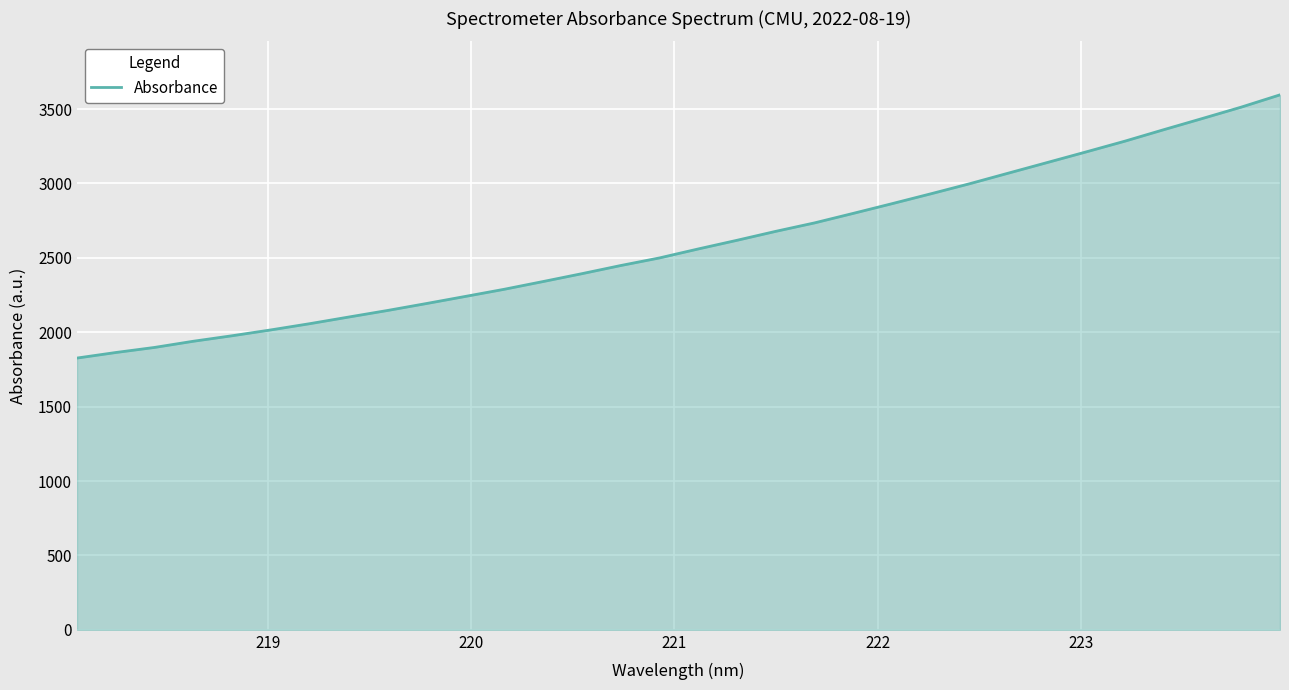

What is the minimum value shown in the chart?

1826.5